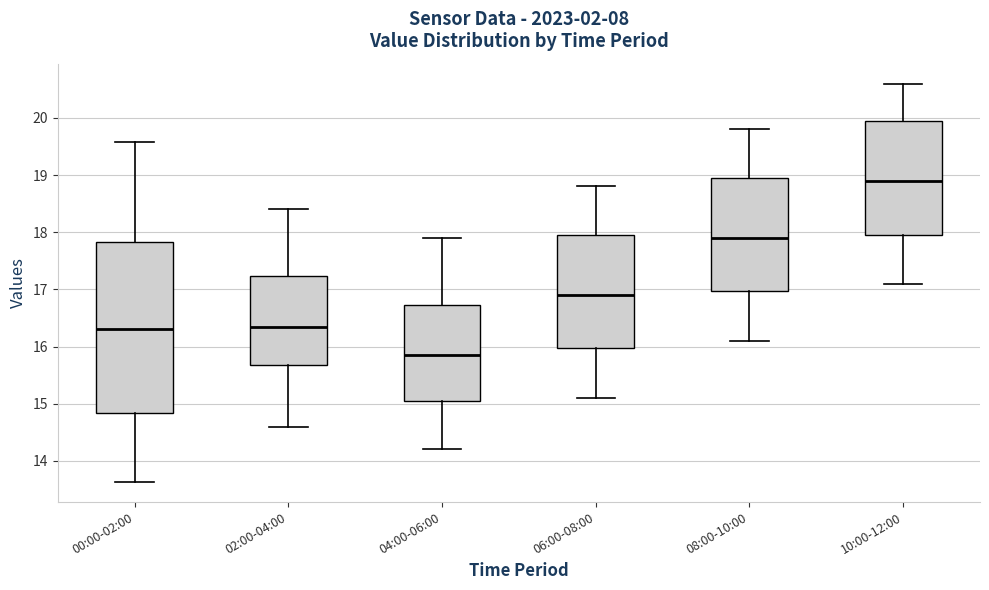

Reading left to right, transcribe this box plot: for each box, give where its median line is, the range the box spans, and where its two whiskers end, as read against the y-axis. The values are not printed on the chart, so give them approximately, as read against the axis.

00:00-02:00: median 16.3, box 14.8 to 17.8, whiskers 13.6 to 19.6
02:00-04:00: median 16.4, box 15.7 to 17.2, whiskers 14.6 to 18.4
04:00-06:00: median 15.9, box 15.1 to 16.7, whiskers 14.2 to 17.9
06:00-08:00: median 16.9, box 16.0 to 18.0, whiskers 15.1 to 18.8
08:00-10:00: median 17.9, box 17.0 to 19.0, whiskers 16.1 to 19.8
10:00-12:00: median 18.9, box 18.0 to 20.0, whiskers 17.1 to 20.6